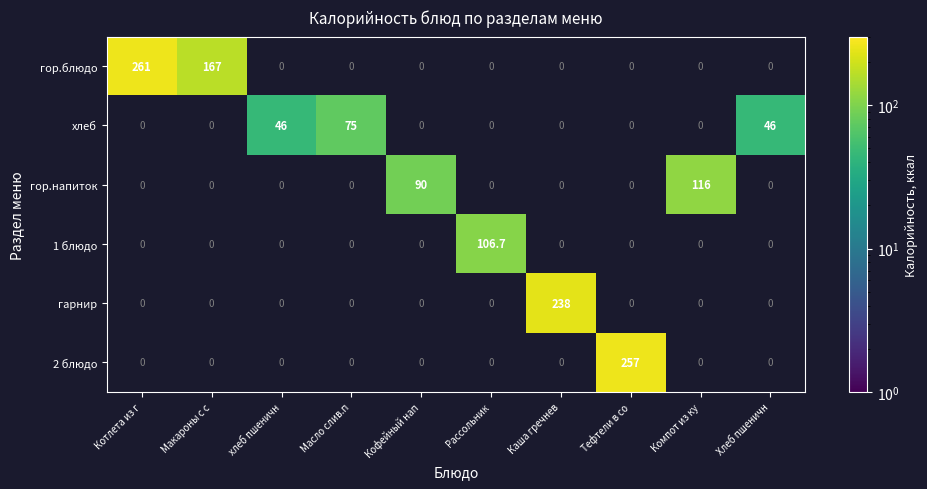

At how many categories does at least one series exceed 207?

3